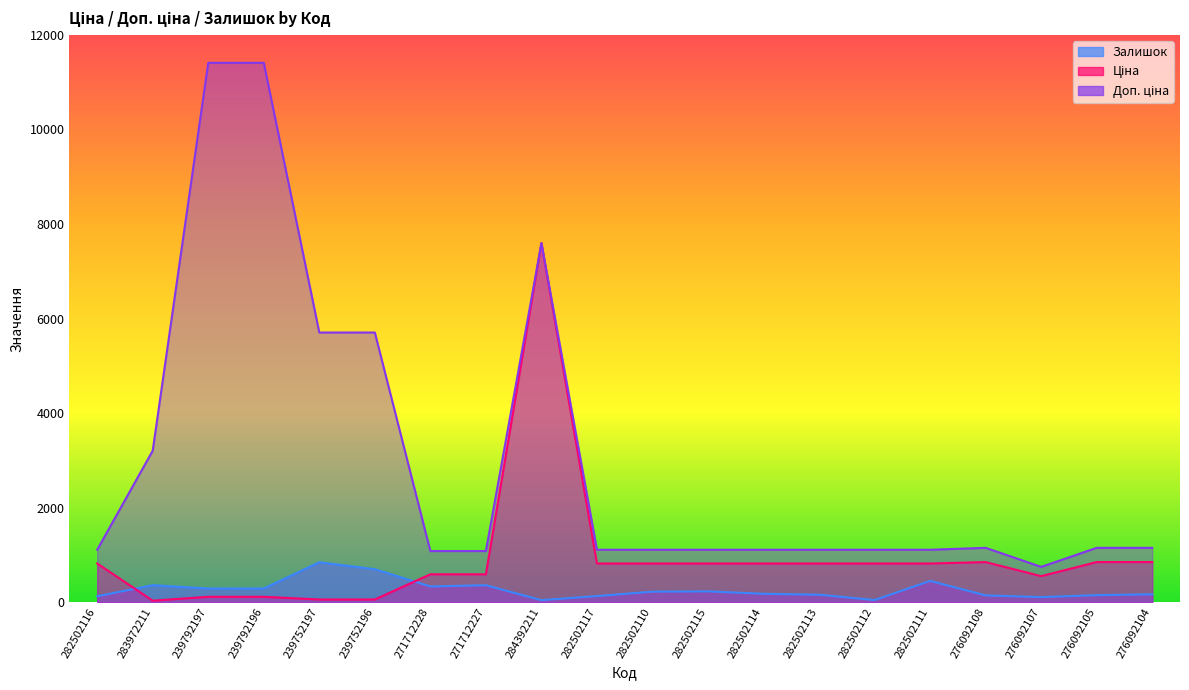

Between 282502111 and 276092108, which is larger?

276092108